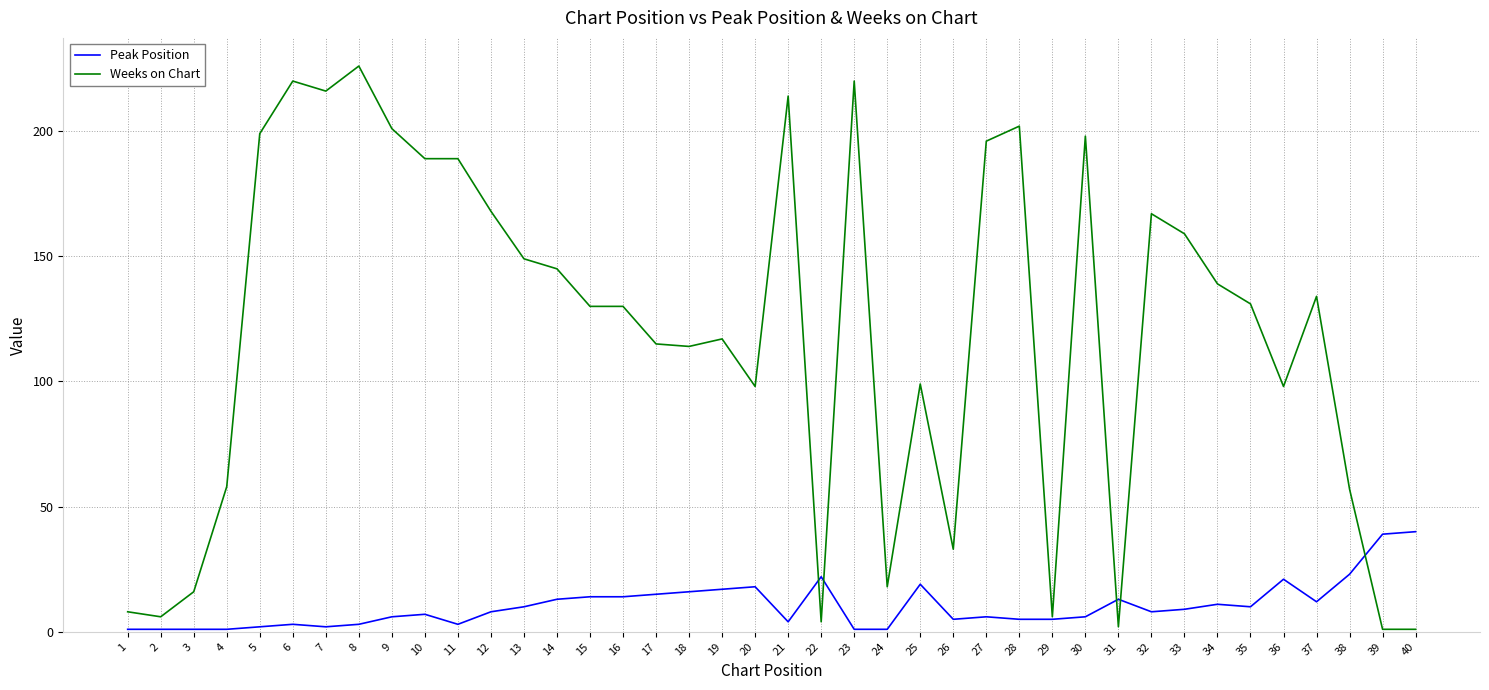

Reading left to right, extract all data points from this chart.

Peak Position: 1	1	1	1	2	3	2	3	6	7	3	8	10	13	14	14	15	16	17	18	4	22	1	1	19	5	6	5	5	6	13	8	9	11	10	21	12	23	39	40
Weeks on Chart: 8	6	16	58	199	220	216	226	201	189	189	168	149	145	130	130	115	114	117	98	214	4	220	18	99	33	196	202	6	198	2	167	159	139	131	98	134	57	1	1